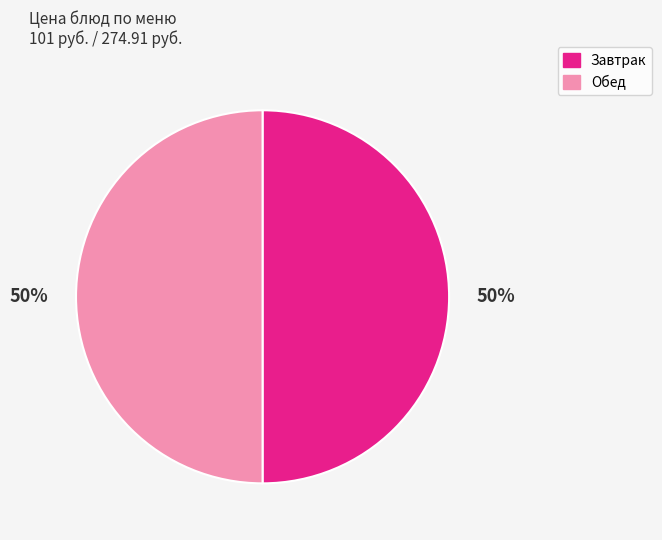

Do Обед and Завтрак together represent more than half of the pie?

Yes